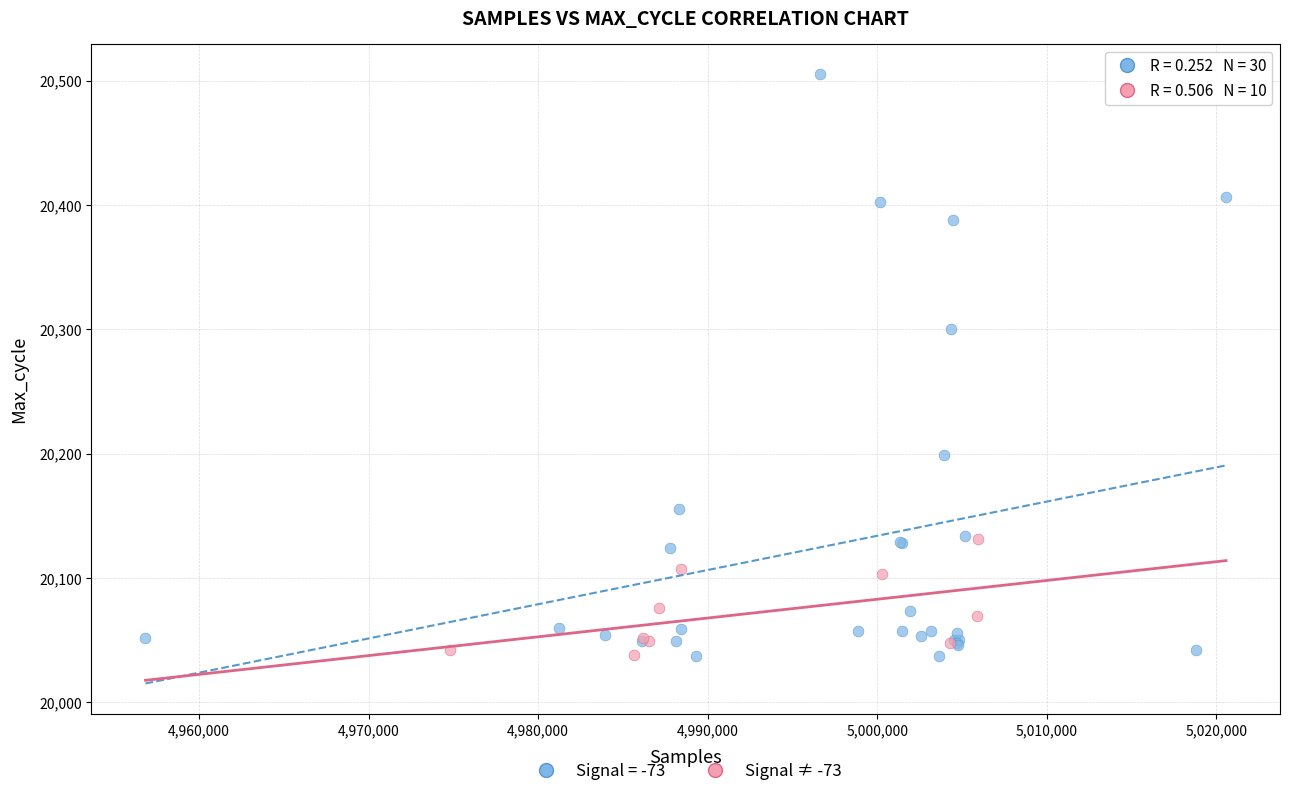

Which series has the widest spread of Y values?

Signal = -73